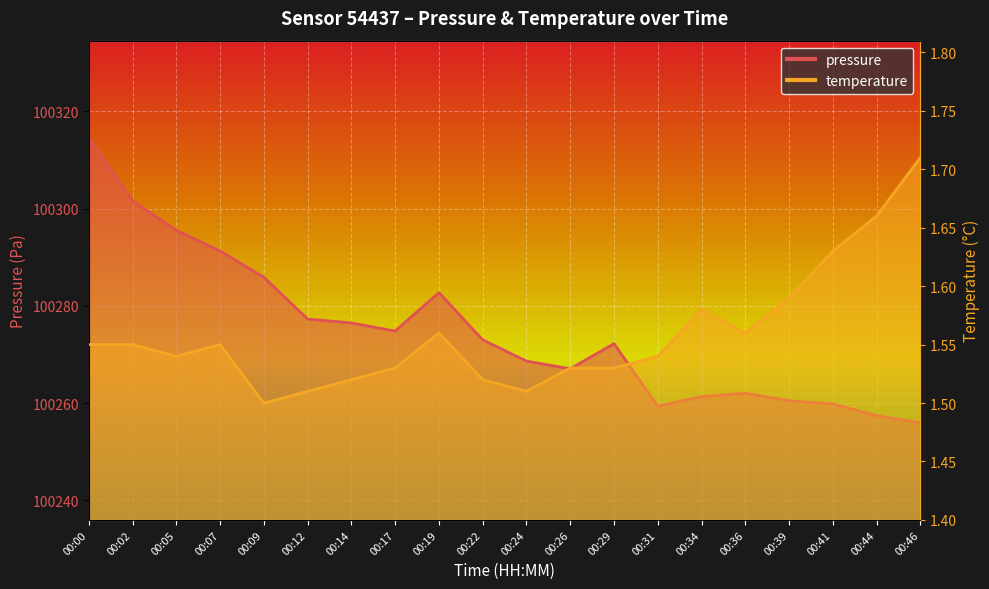

List the series in order of their overall mean, highest first.

pressure, temperature